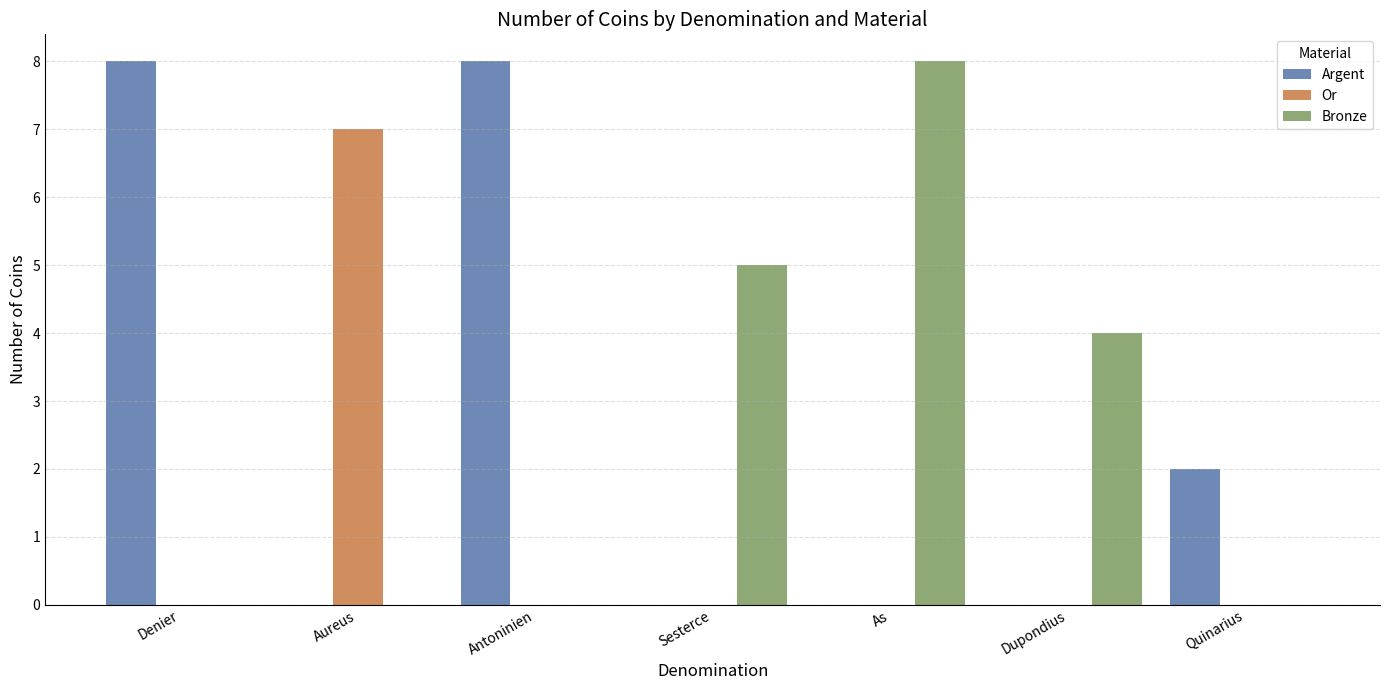

True or false: Argent has a value of 0 at Dupondius.

True